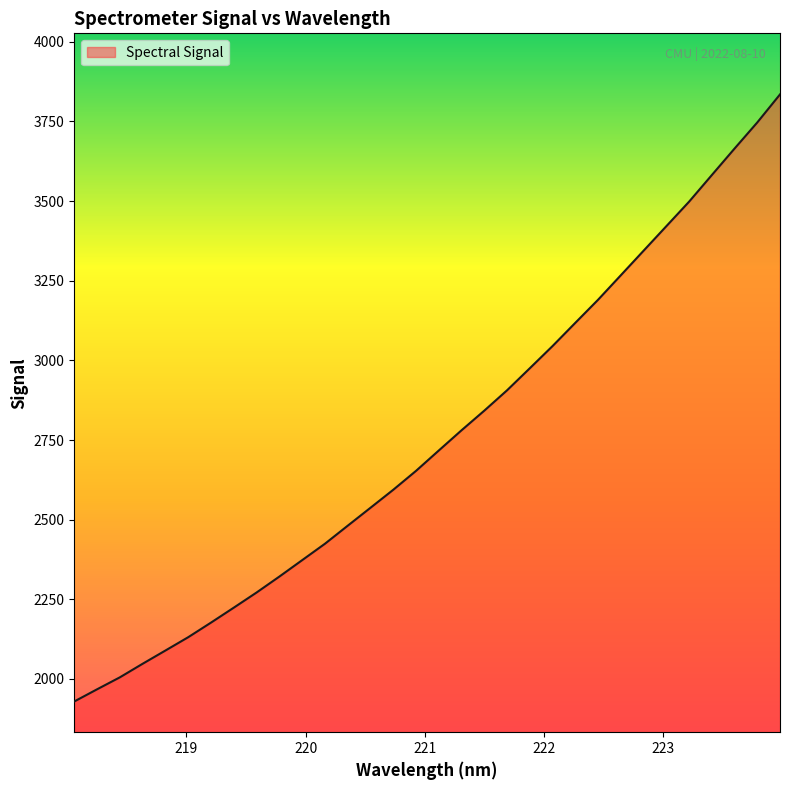

What is the maximum value shown in the chart?

3834.8